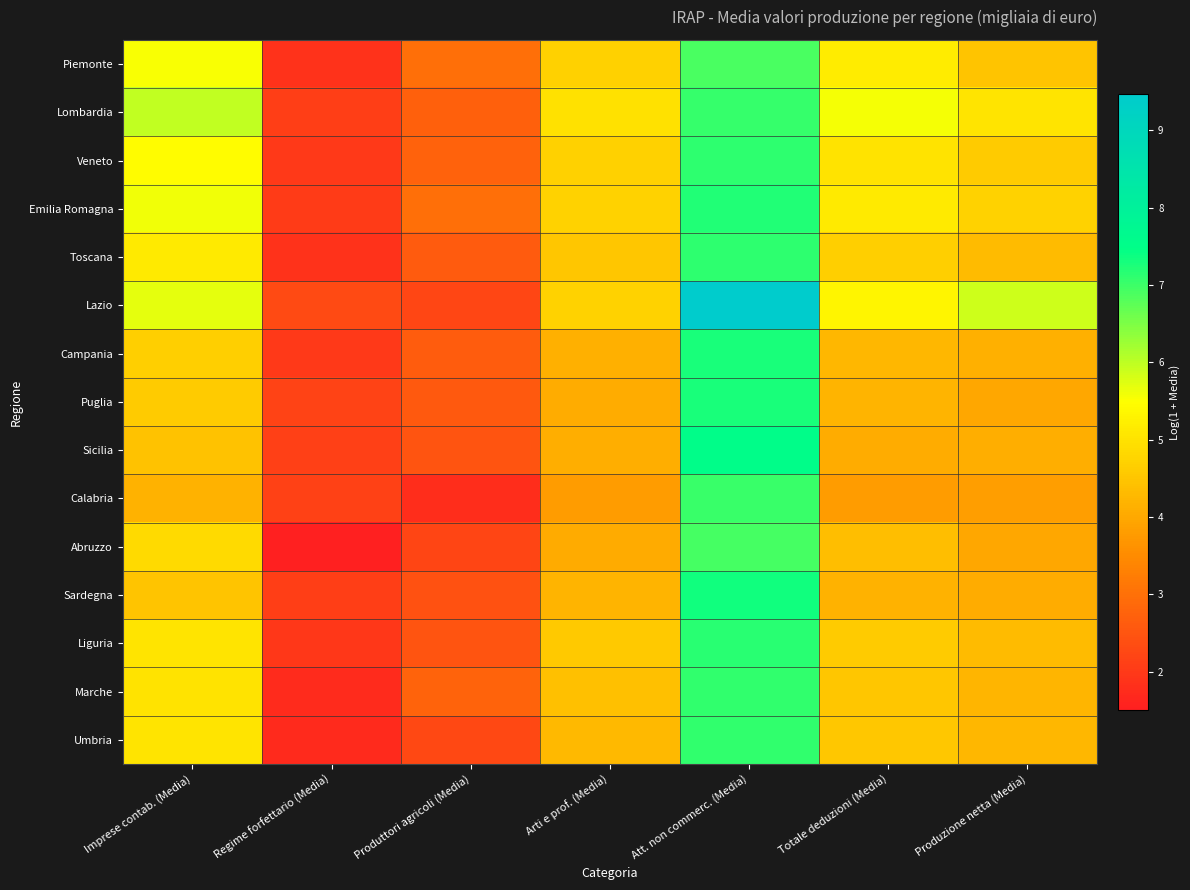

Which label corresponds to the smallest value in the chart?

Regime forfettario (Media)